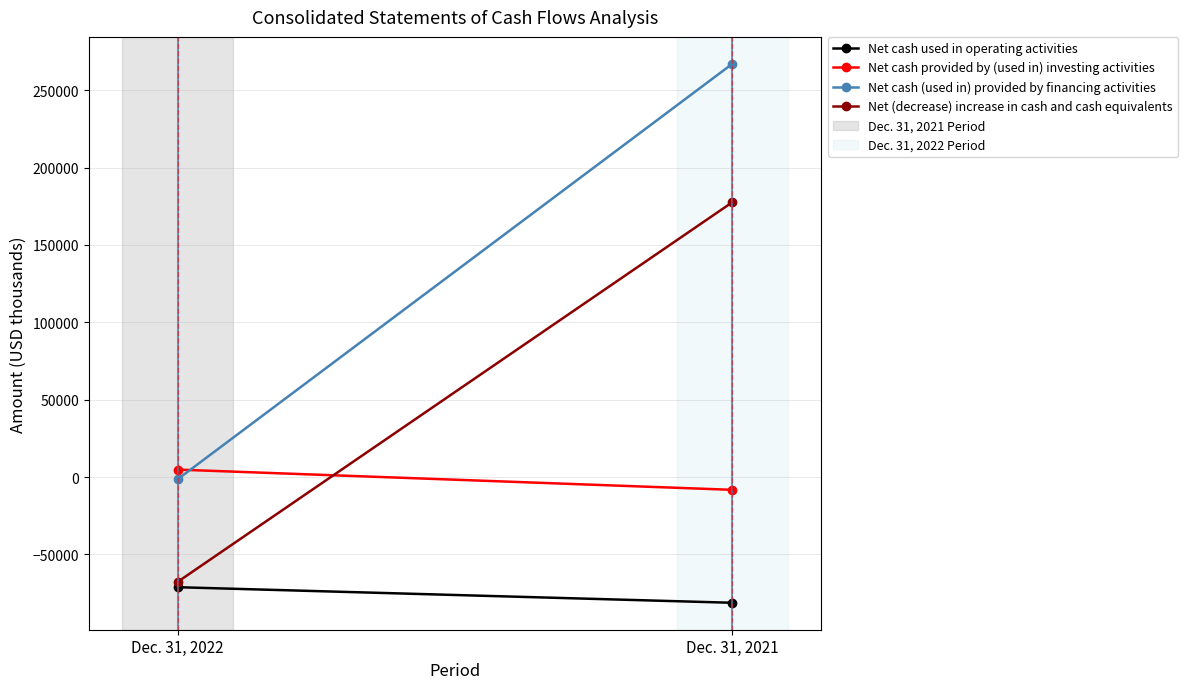

Which category has the highest value across all series?

Dec. 31, 2021